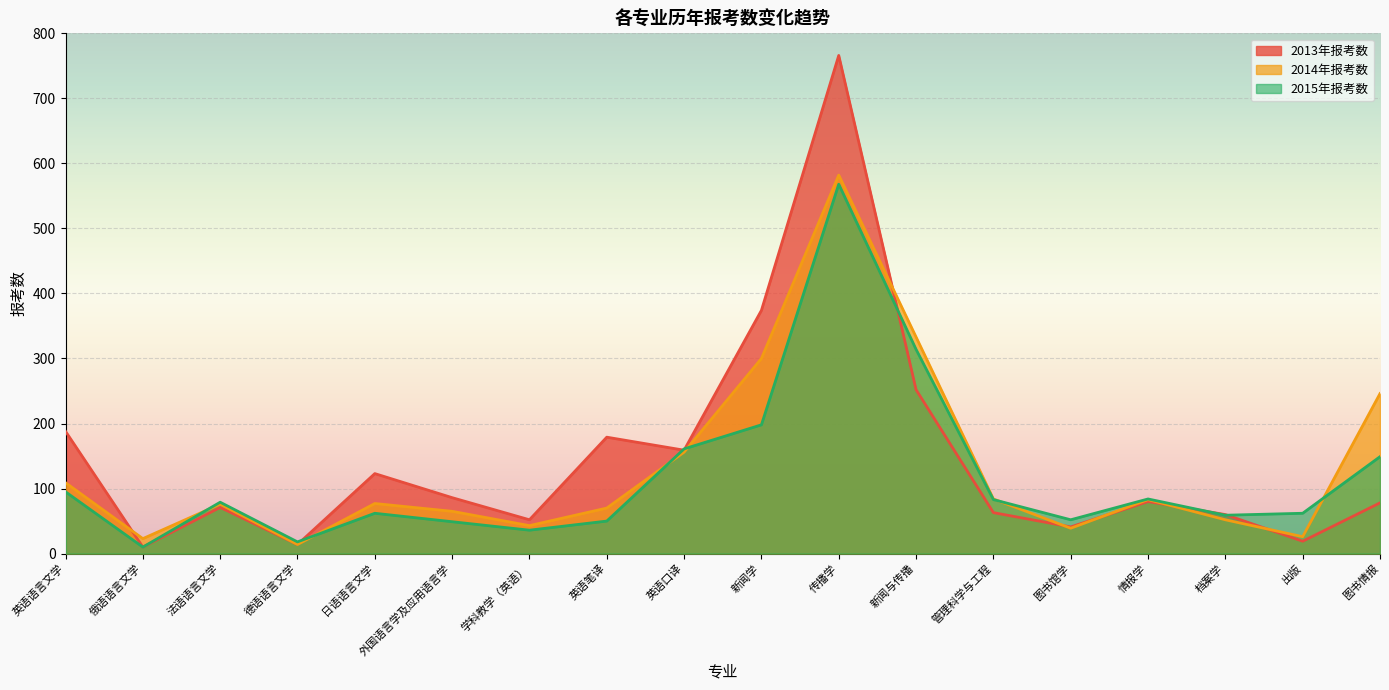

Which series has the largest total across all categories?

2013年报考数